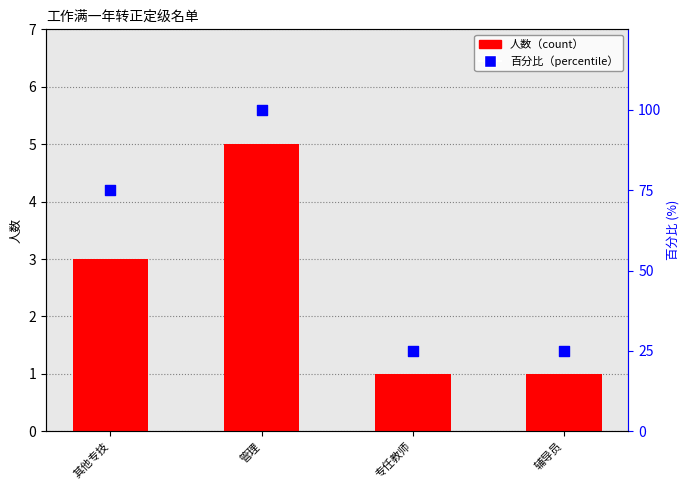

Which series reaches the minimum Y coordinate?

人数（count）